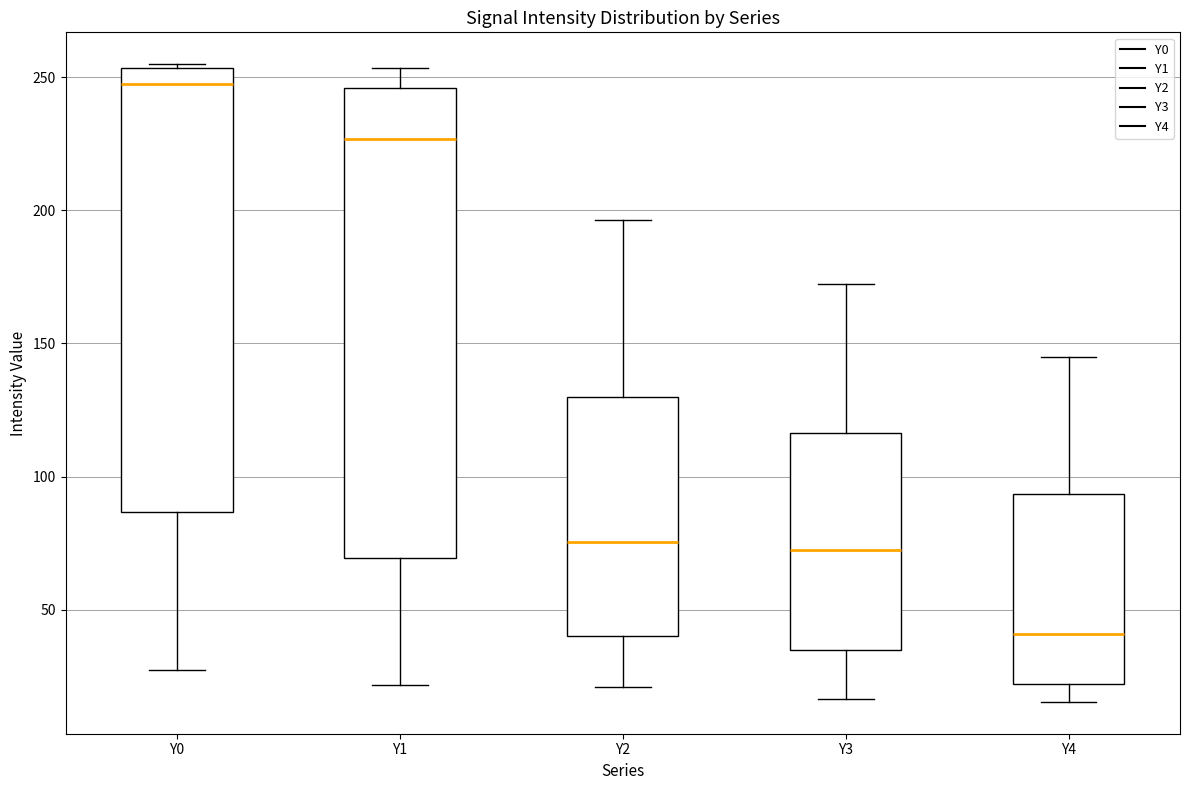

Reading left to right, transcribe this box plot: for each box, give where its median line is, the range the box spans, and where its two whiskers end, as read against the y-axis. The values are not printed on the chart, so give them approximately, as read against the axis.

Y0: median 245, box 85 to 255, whiskers 25 to 255 (just above the box's upper edge)
Y1: median 225, box 70 to 245, whiskers 20 to 255
Y2: median 75, box 40 to 130, whiskers 20 to 195
Y3: median 75, box 35 to 115, whiskers 15 to 170
Y4: median 40, box 20 to 95, whiskers 15 to 145